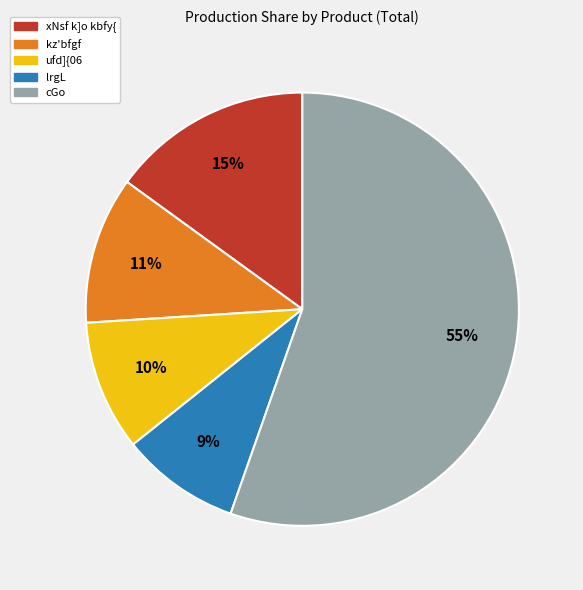

Is there a majority slice in this chart?

Yes